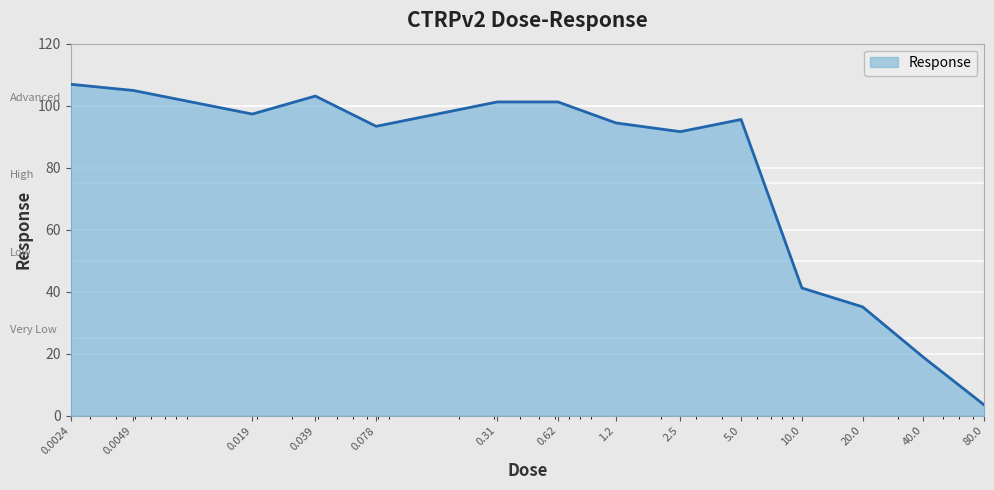

Does the chart have visible grid lines?

Yes